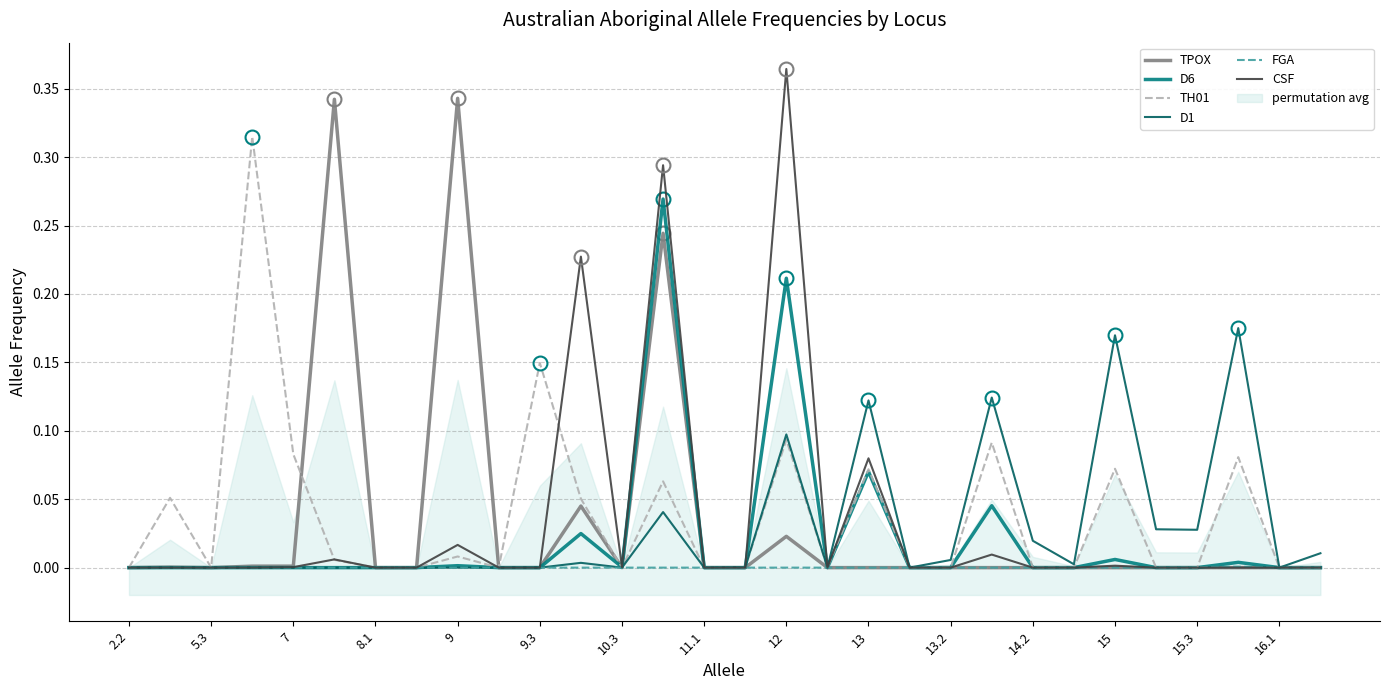

True or false: TPOX has a value of 0.1 at 2.2.

False